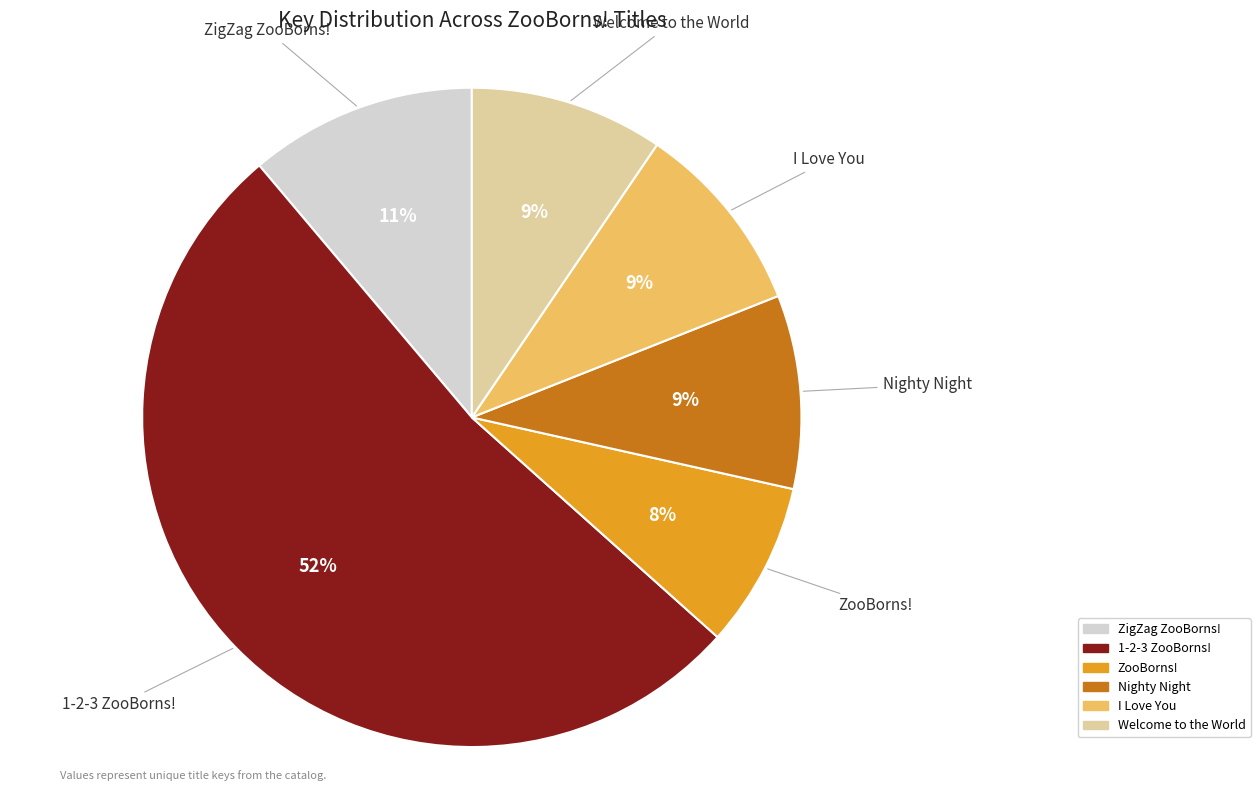

To the nearest percent, what portion does ZigZag ZooBorns! represent?

11%